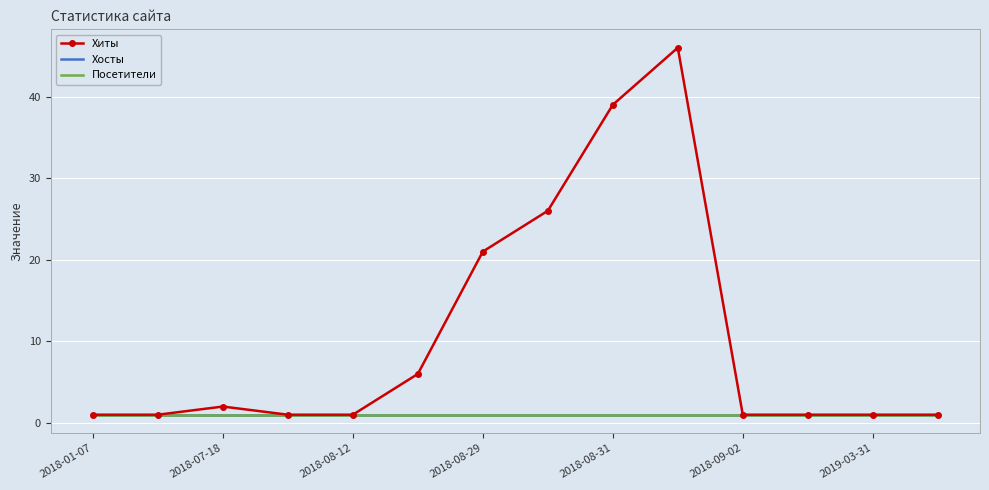

What are all the series names shown in the legend?

Хиты, Хосты, Посетители